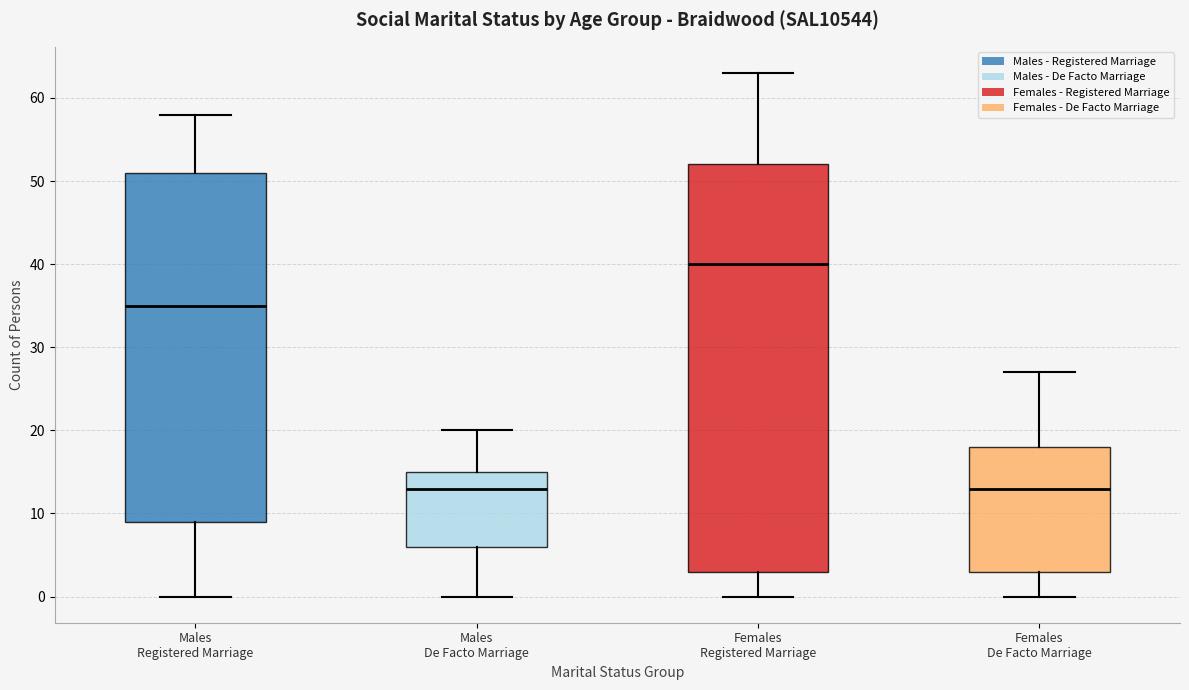

Reading left to right, transcribe this box plot: for each box, give where its median line is, the range the box spans, and where its two whiskers end, as read against the y-axis. The values are not printed on the chart, so give them approximately, as read against the axis.

Males Registered Marriage: median 35, box 9 to 51, whiskers 0 to 58
Males De Facto Marriage: median 13, box 6 to 15, whiskers 0 to 20
Females Registered Marriage: median 40, box 3 to 52, whiskers 0 to 63
Females De Facto Marriage: median 13, box 3 to 18, whiskers 0 to 27